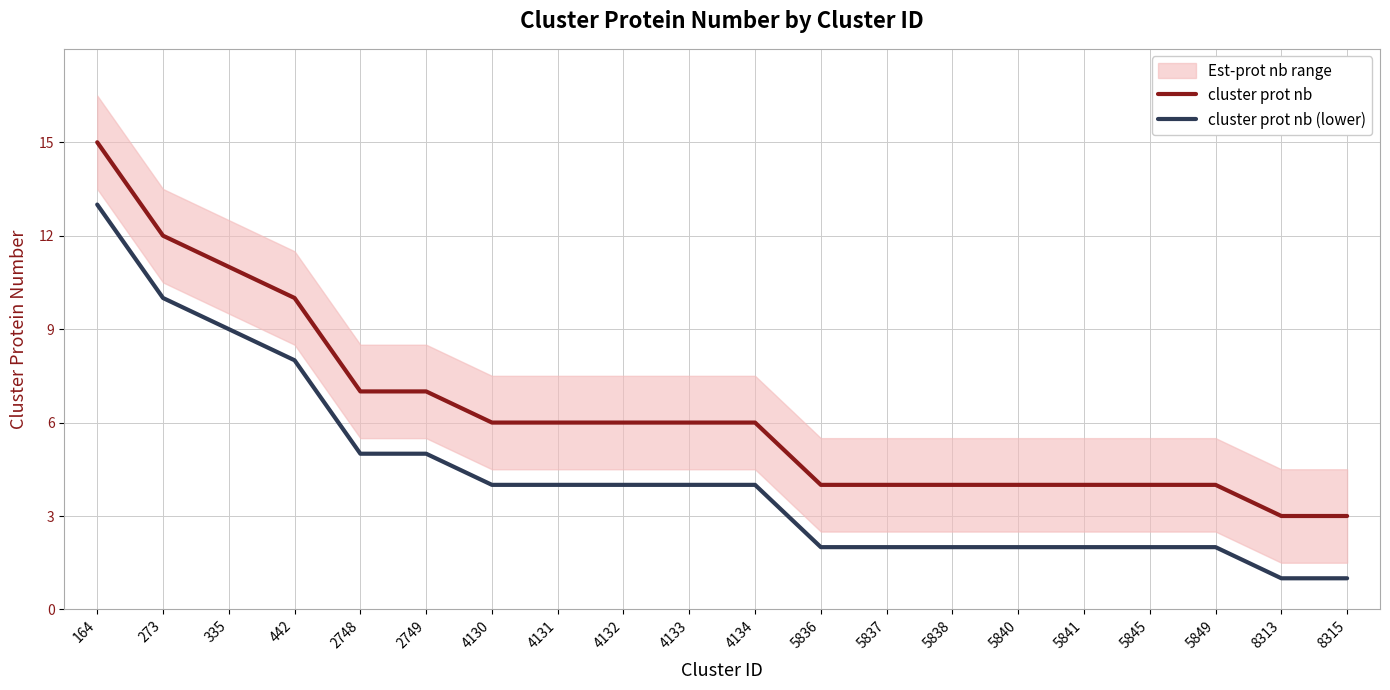

Is it true that cluster prot nb (lower) equals 2 at 5841?

True